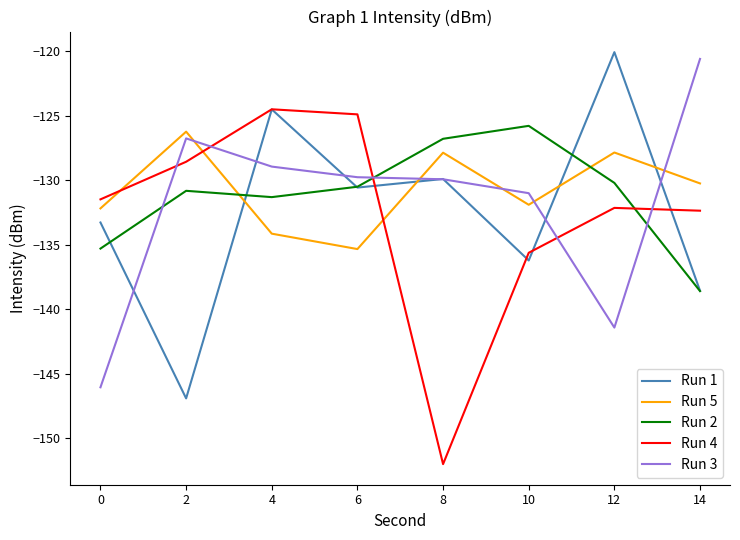

What is the sum of all Run 4 values?

-1061.6